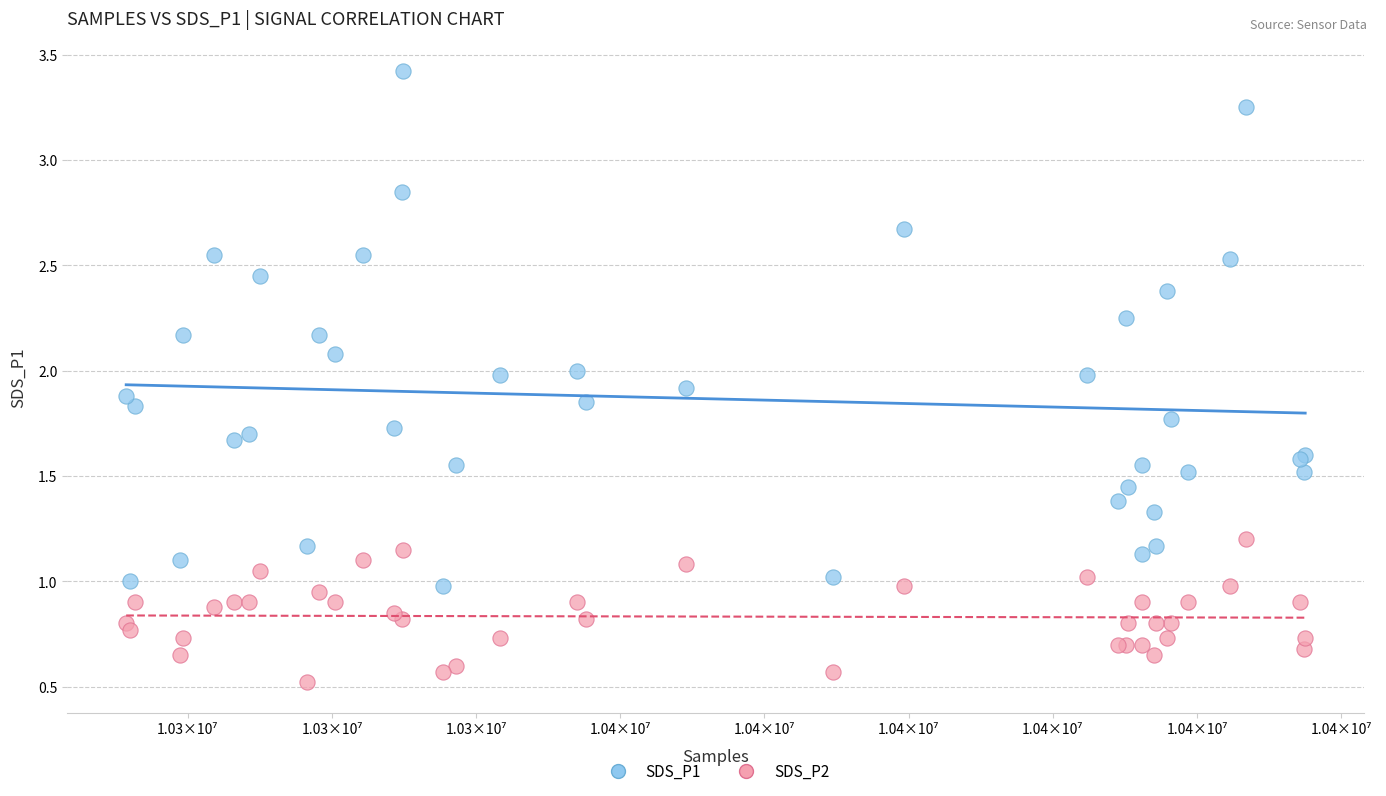

Which series has the widest spread of Y values?

SDS_P1